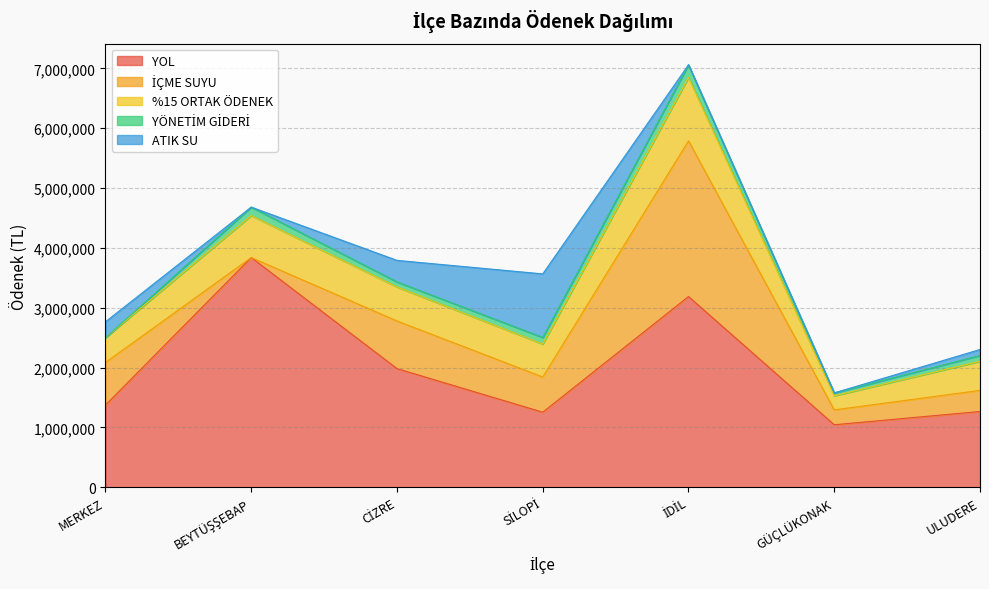

Reading right to left, transcribe all the data shown in this chart.

YOL: ULUDERE=1265000.0	GÜÇLÜKONAK=1043260.6	İDİL=3186590.0	SİLOPİ=1253160.0	CİZRE=1981804.6	BEYTÜŞŞEBAP=3838735.7	MERKEZ=1372340.0
İÇME SUYU: ULUDERE=352776.6	GÜÇLÜKONAK=248789.6	İDİL=2603166.0	SİLOPİ=588840.0	CİZRE=796537.6	BEYTÜŞŞEBAP=0.0	MERKEZ=712413.0
%15 ORTAK ÖDENEK: ULUDERE=486178.7	GÜÇLÜKONAK=236350.6	İDİL=1059101.7	SİLOPİ=550520.7	CİZRE=568685.0	BEYTÜŞŞEBAP=702207.8	MERKEZ=414706.5
YÖNETİM GİDERİ: ULUDERE=97235.7	GÜÇLÜKONAK=47270.1	İDİL=211820.3	SİLOPİ=110104.1	CİZRE=84308.7	BEYTÜŞŞEBAP=140441.5	MERKEZ=0.0
ATIK SU: ULUDERE=100000.0	GÜÇLÜKONAK=0.0	İDİL=0.0	SİLOPİ=1062513.2	CİZRE=359900.0	BEYTÜŞŞEBAP=0.0	MERKEZ=265250.5